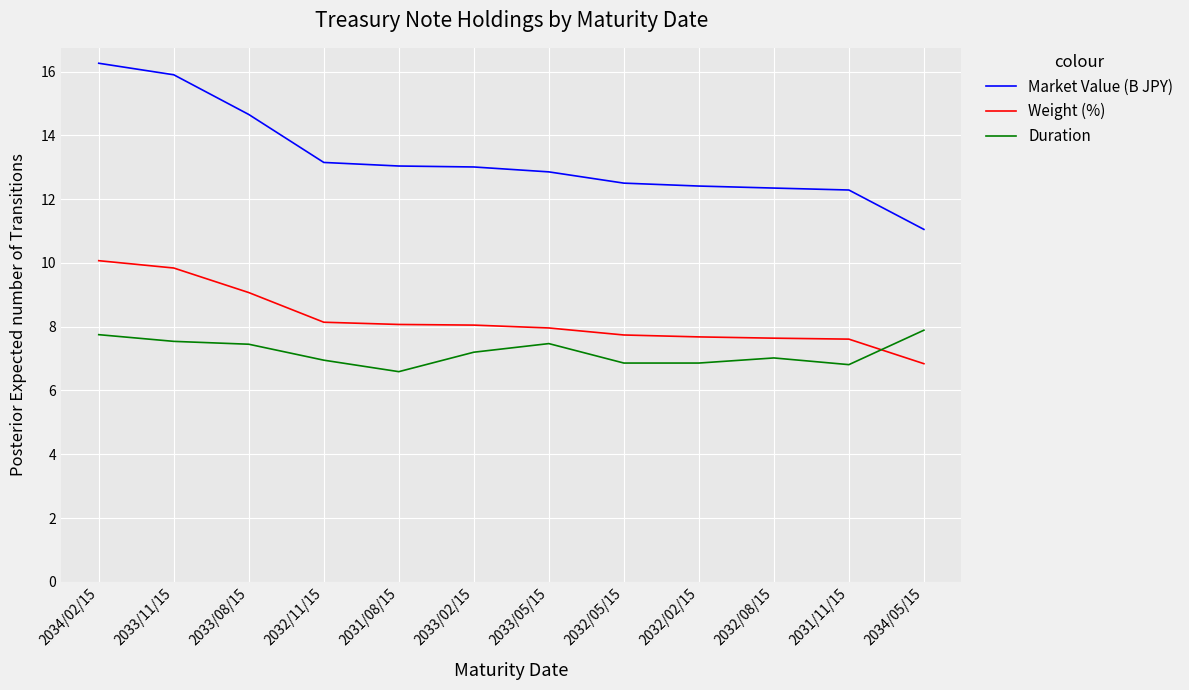

Is the value of Market Value (B JPY) at 2031/08/15 greater than the value of Weight (%) at 2031/11/15?

Yes